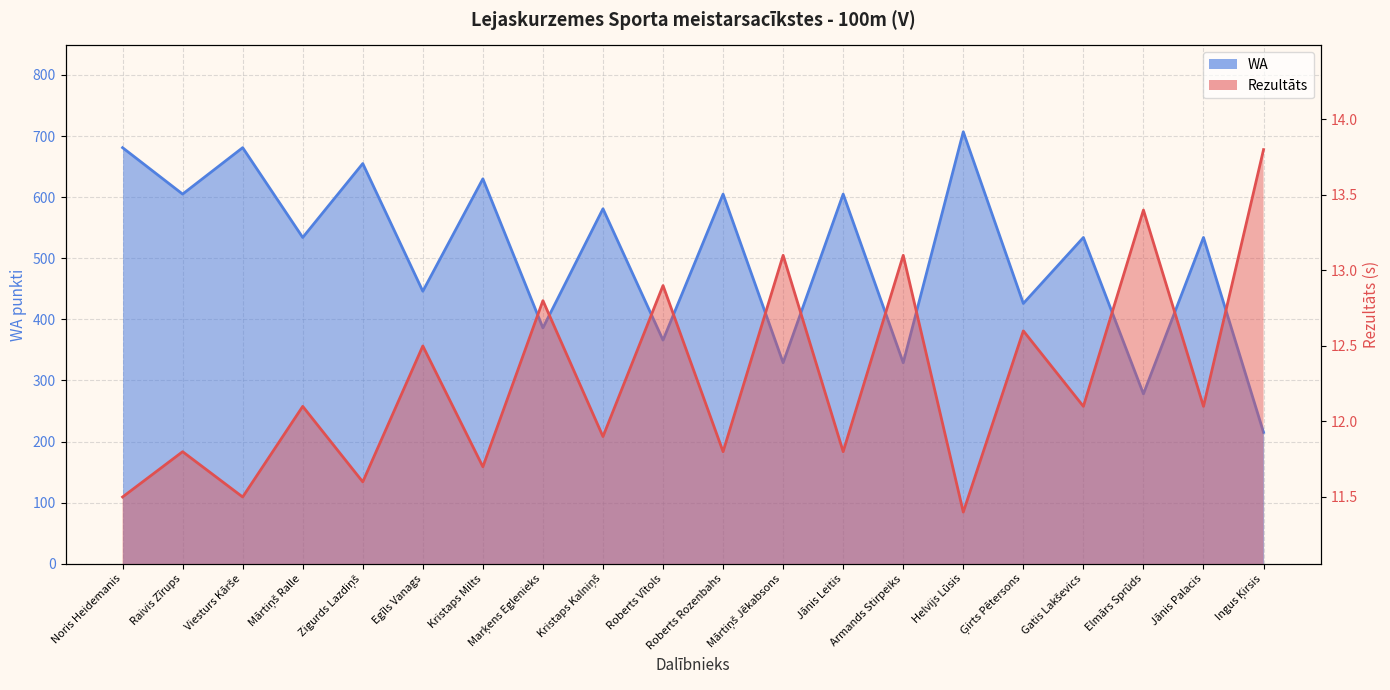

True or false: Rezultāts (line) and WA (line) cross at least once.

False